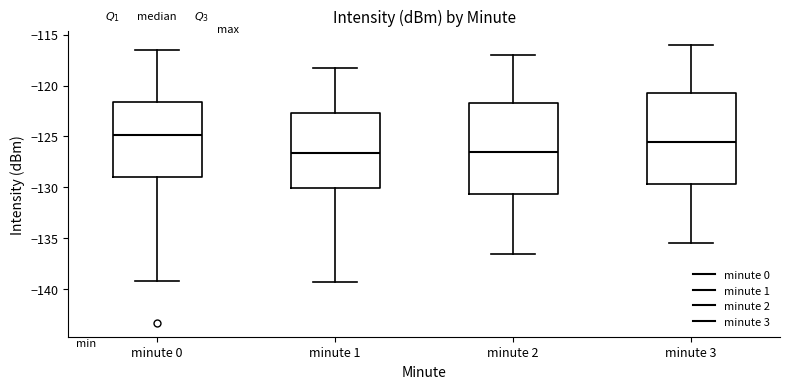

Where is the upper edge of the box for minute 1 on the y-axis? The values are not printed on the chart, so give them approximately, as read against the axis.

-122.5